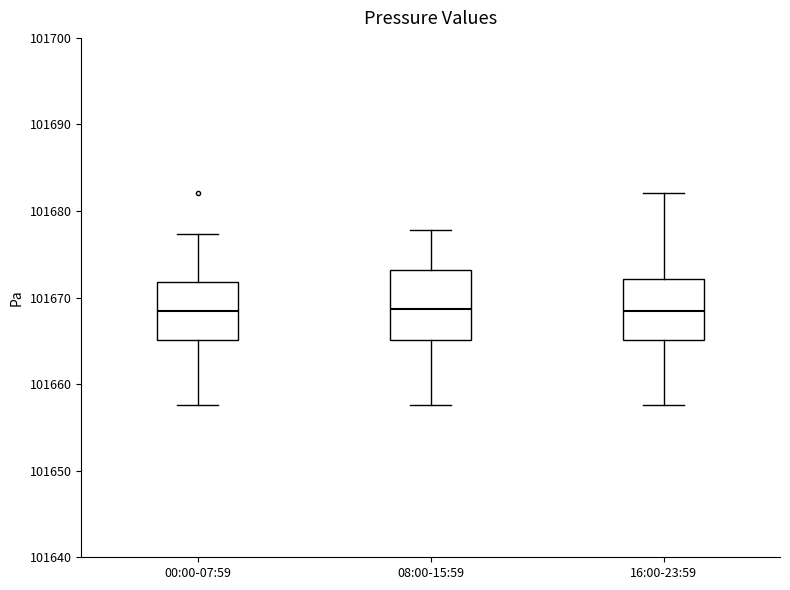

Reading left to right, transcribe this box plot: for each box, give where its median line is, the range the box spans, and where its two whiskers end, as read against the y-axis. The values are not printed on the chart, so give them approximately, as read against the axis.

00:00-07:59: median 101668, box 101665 to 101672, whiskers 101658 to 101677
08:00-15:59: median 101669, box 101665 to 101673, whiskers 101658 to 101678
16:00-23:59: median 101668, box 101665 to 101672, whiskers 101658 to 101682